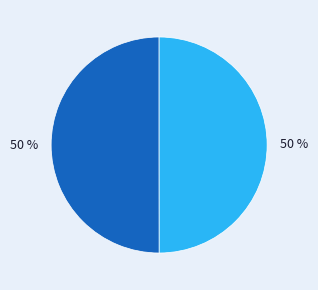

To the nearest percent, what is the average slice percentage?

50%